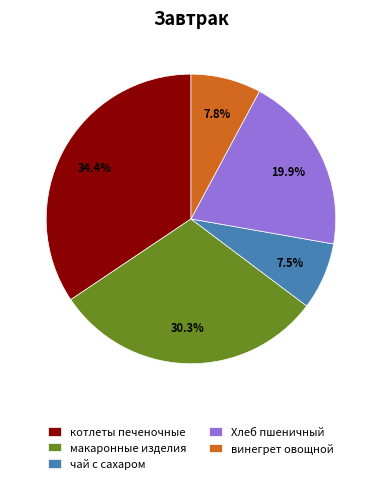

What is the largest slice in the pie chart?

котлеты печеночные